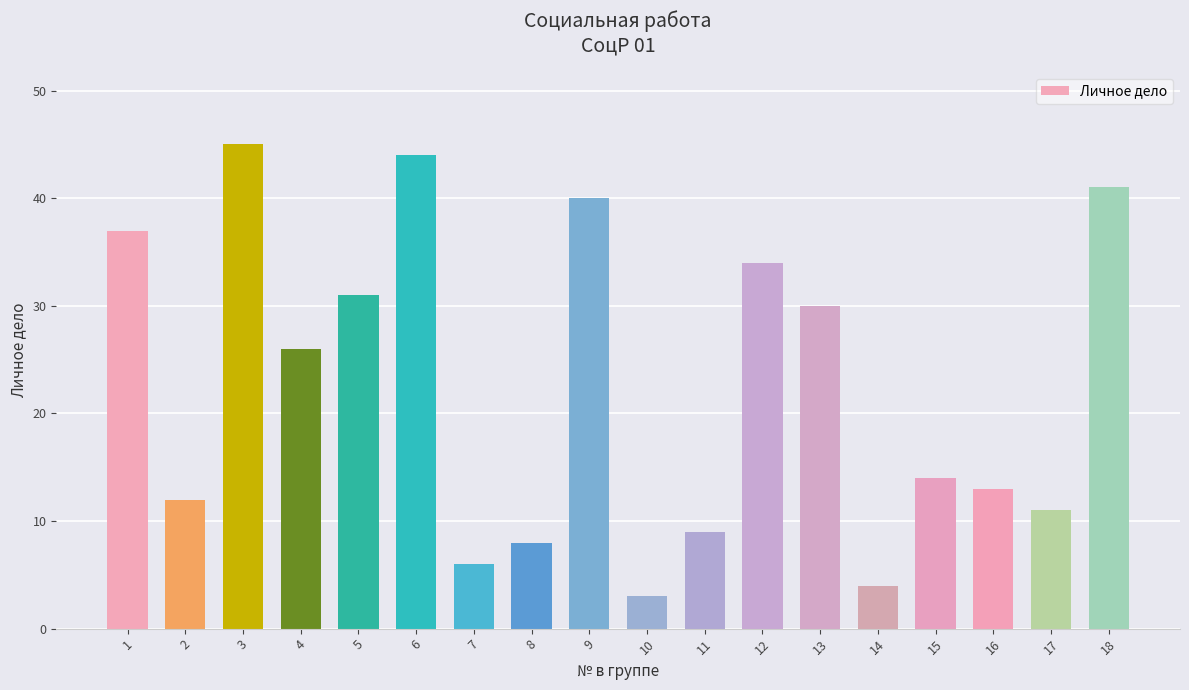

The value at 2 is 12. True or false?

True